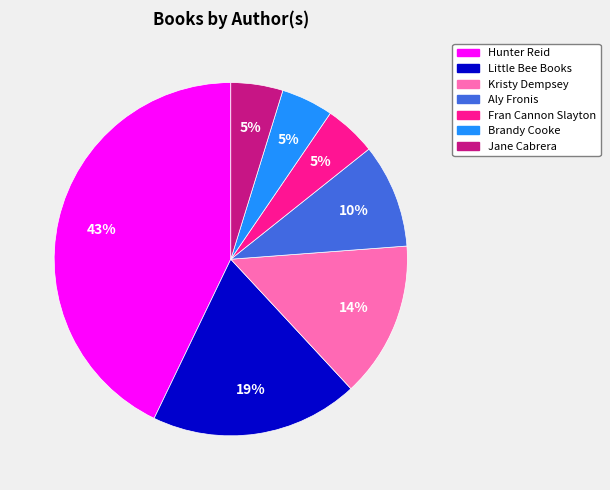

How many segments does this pie chart have?

7